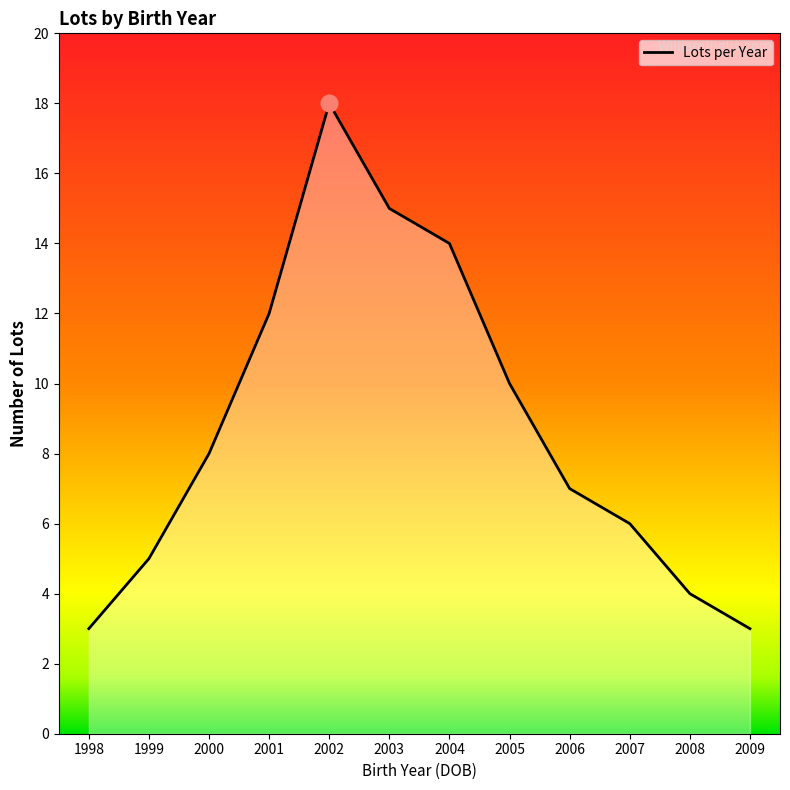

Is it true that the value at 1998 is 3?

True